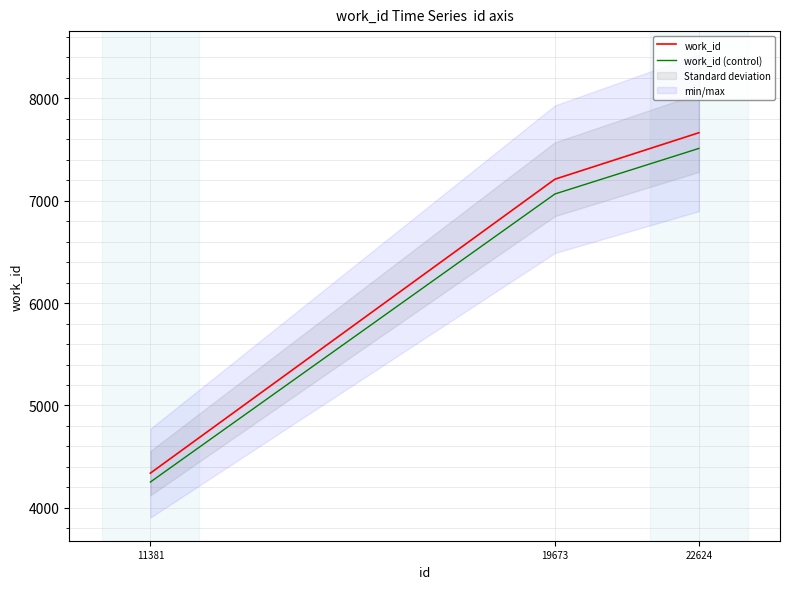

How many values in the work_id series exceed 7211?

1